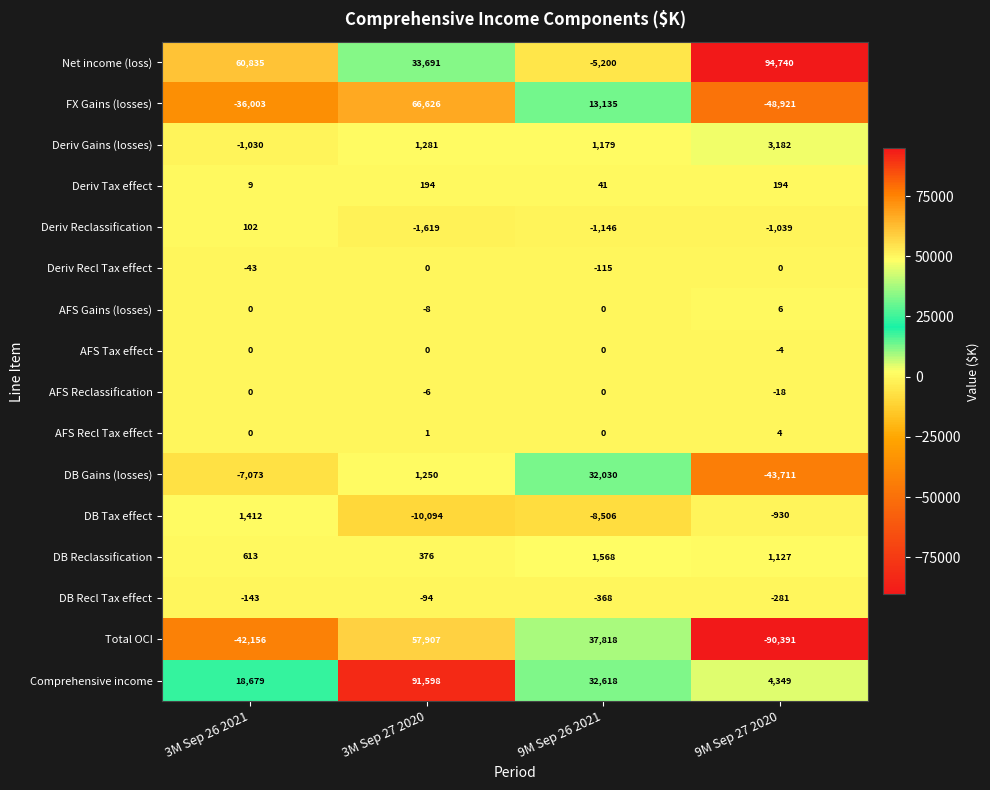

Which series has the largest total across all categories?

Net income (loss)